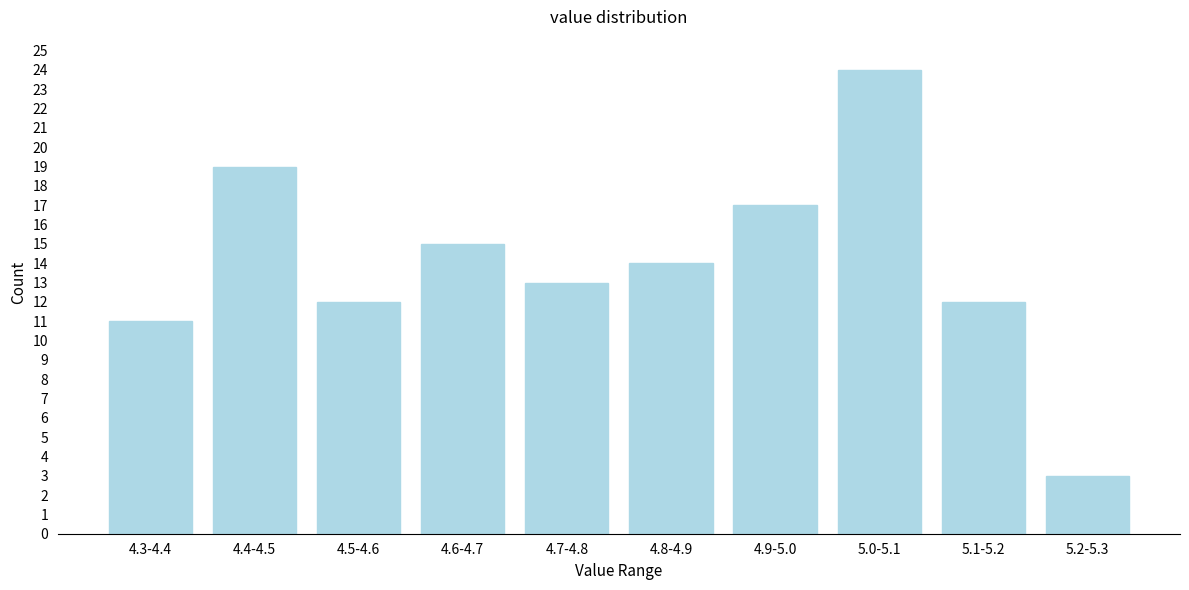

Reading right to left, extract all data points from this chart.

3	12	24	17	14	13	15	12	19	11